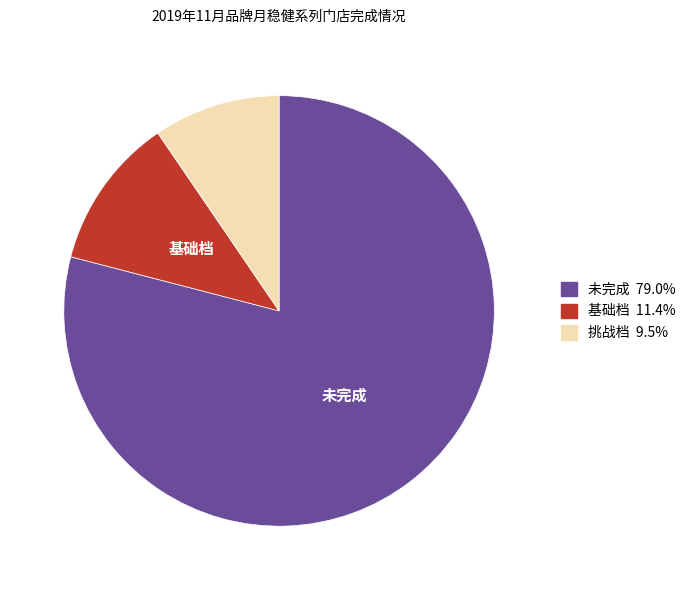

Does any single category account for the majority?

Yes